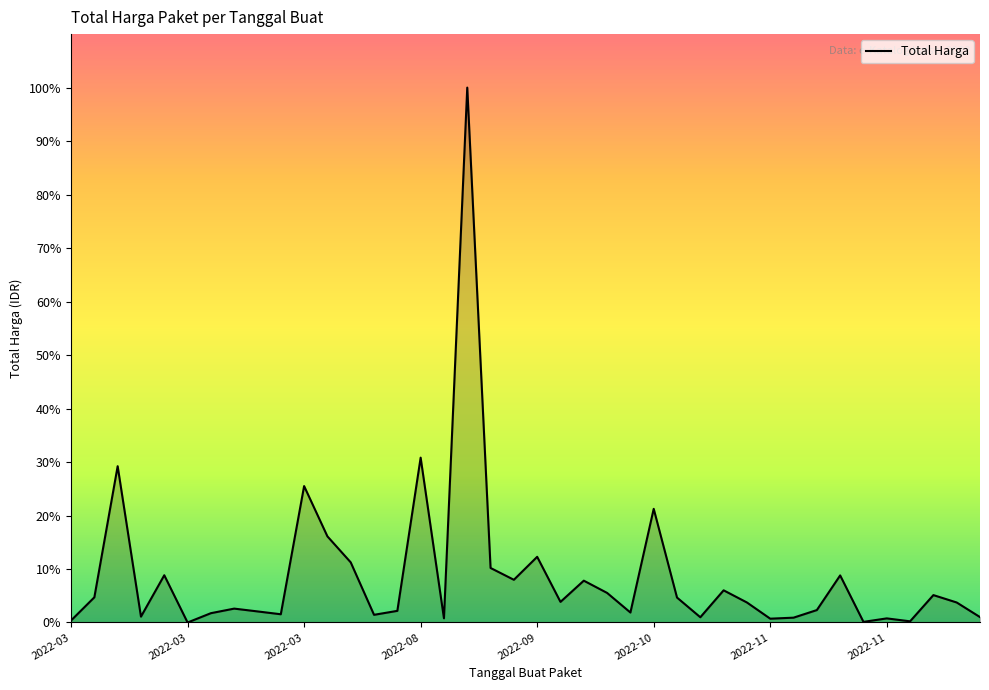

What is the greatest value displayed?

100.0